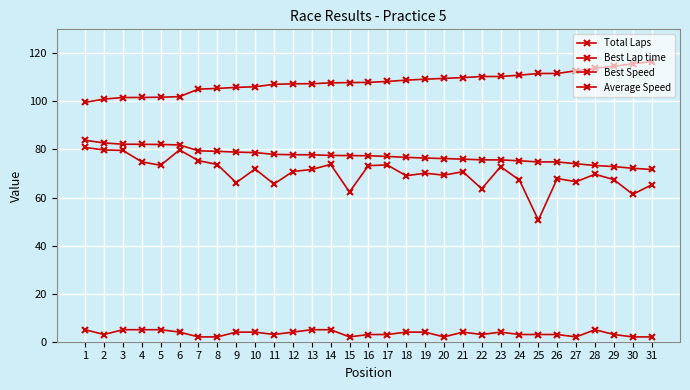

Is this an area chart (filled region under the line)?

No